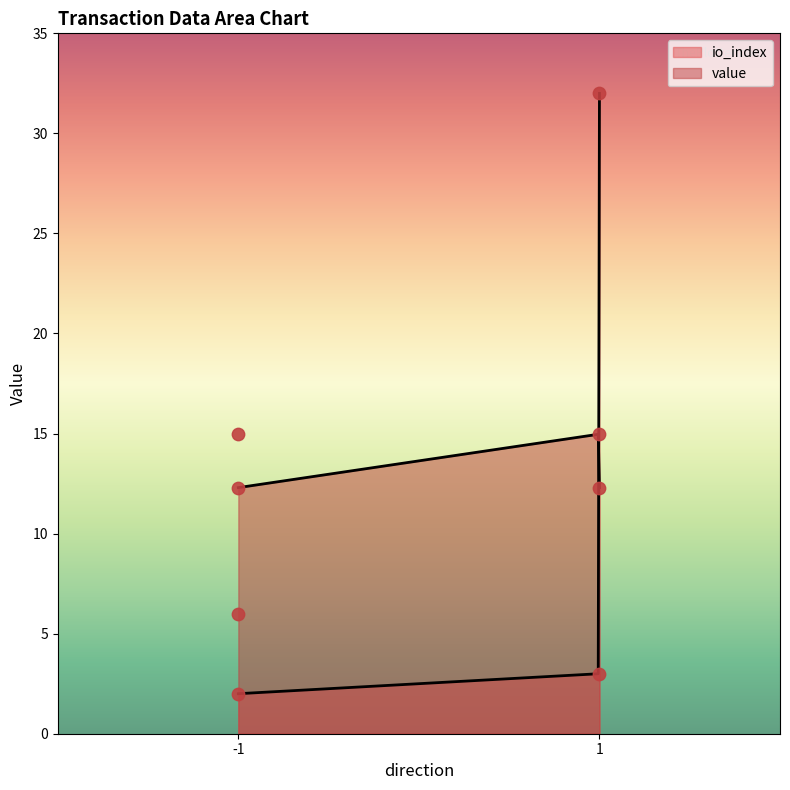

Is the value of io_index at -1 greater than the value of value at 1?

No